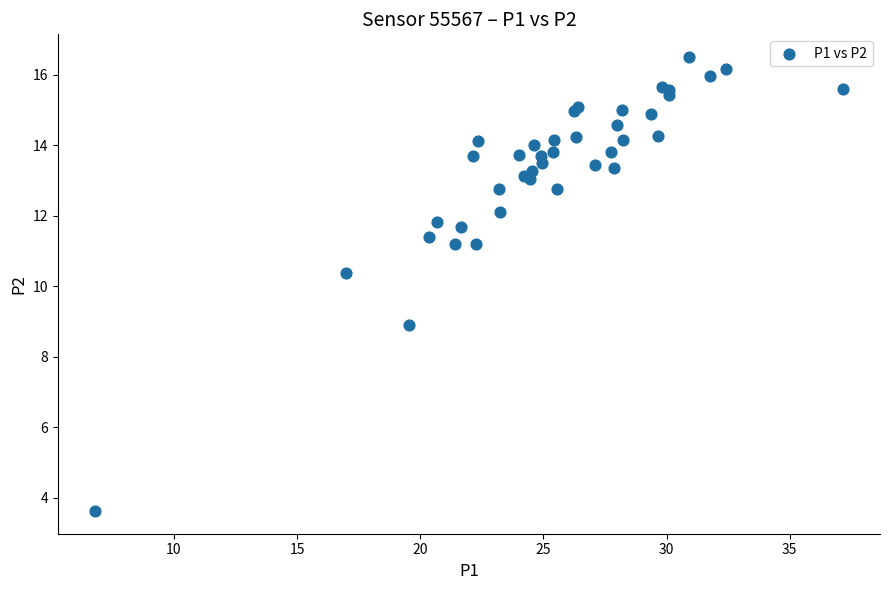

What Y value in the scatter plot is closest to 10?

10.4